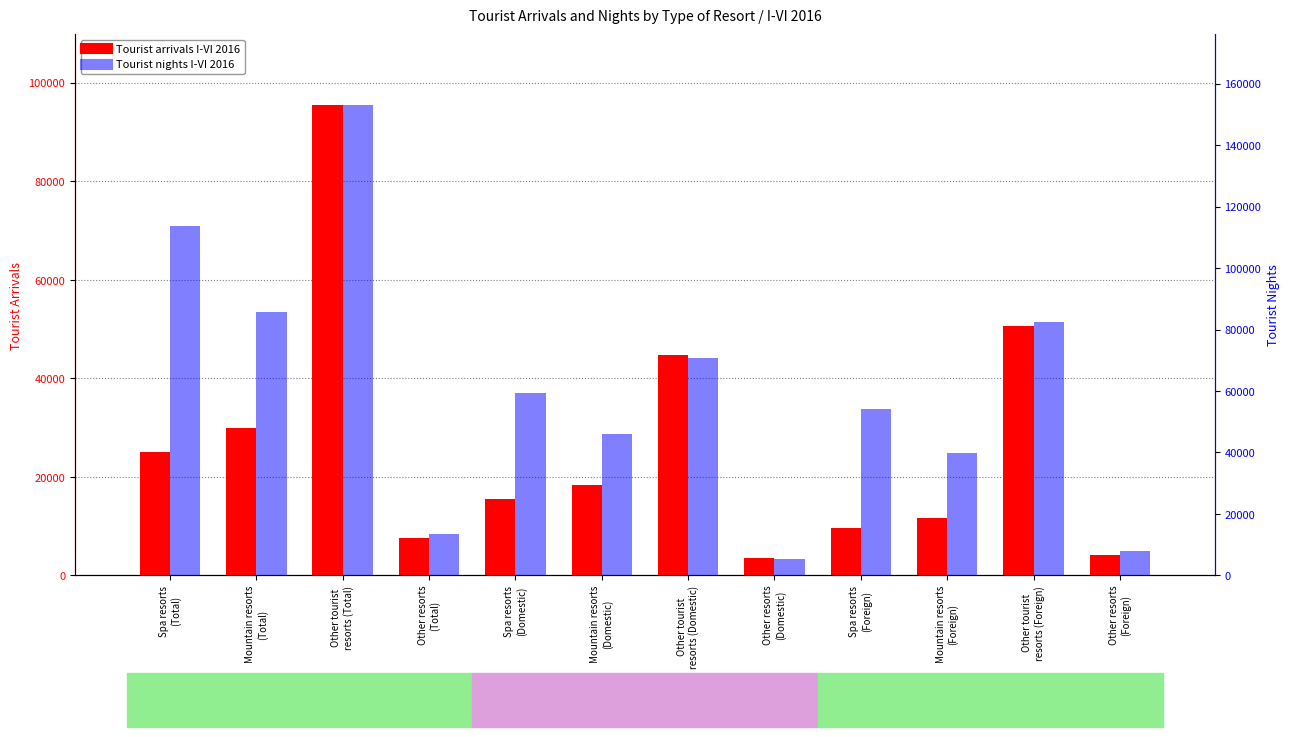

Where is Tourist arrivals I-VI 2016 nearest to the value 49548?

Other tourist
resorts (Foreign)